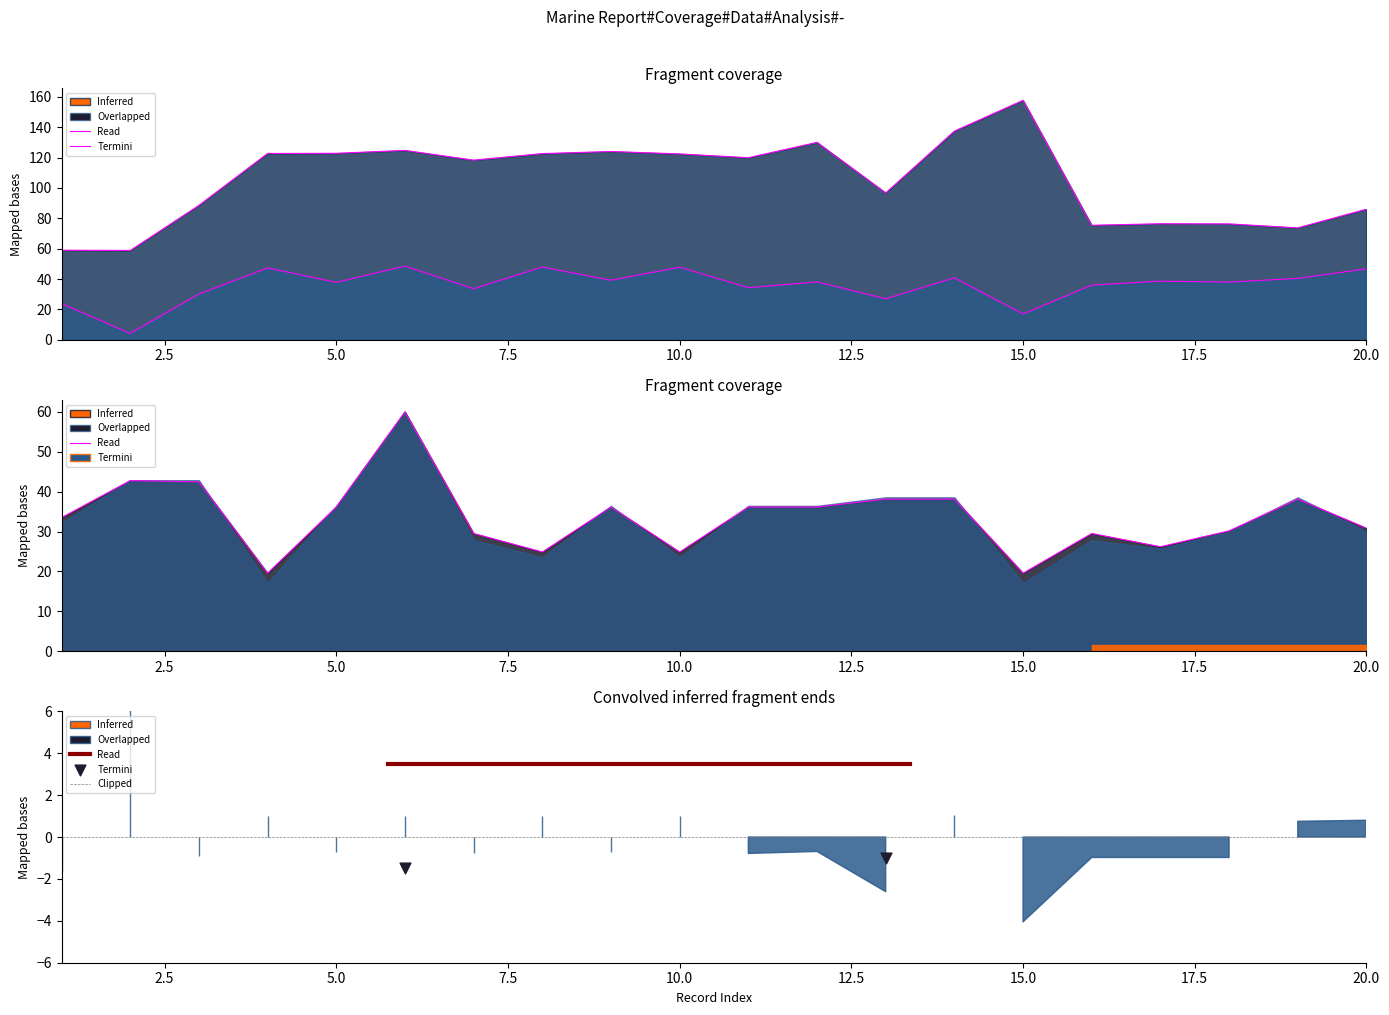

Which series has the widest spread of Y values?

LONG